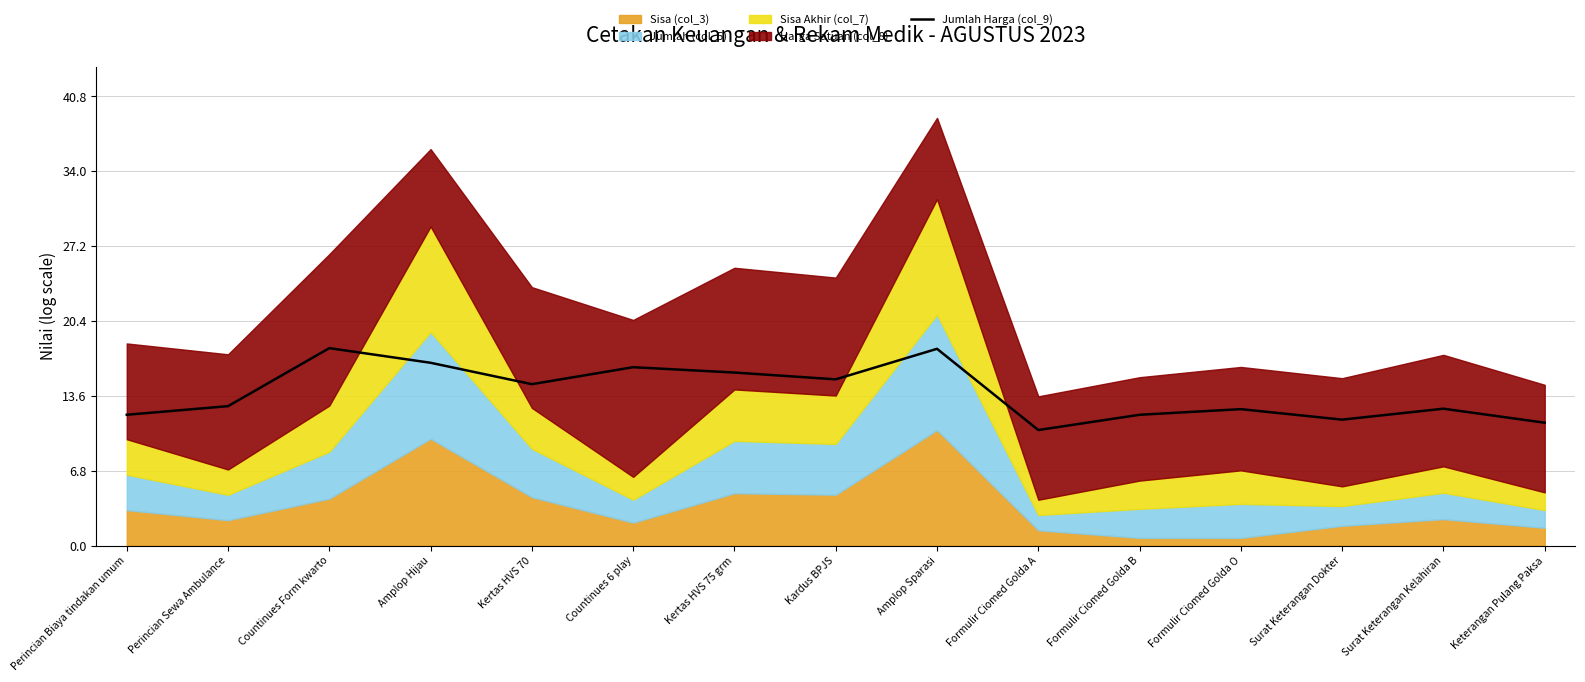

What is the minimum value shown in the chart?

10.5